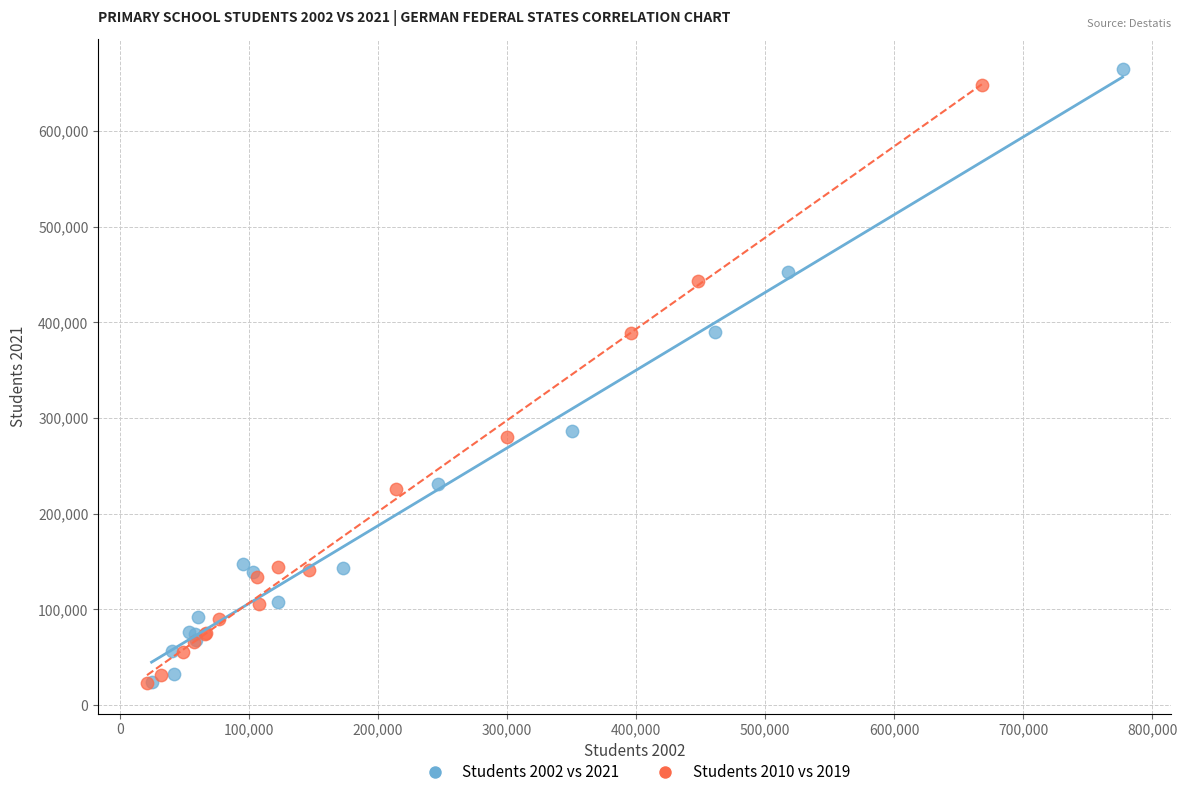

Which series has the widest spread of Y values?

Students 2002 vs 2021